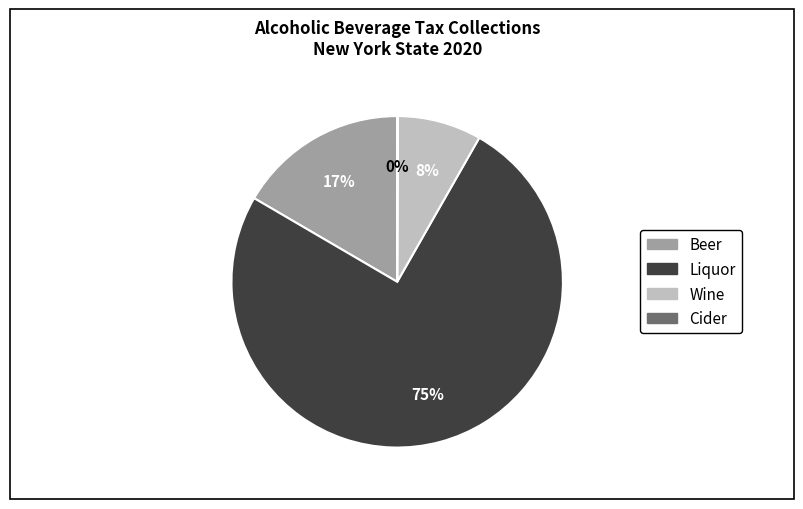

To the nearest percent, what percentage of the pie is Beer?

17%